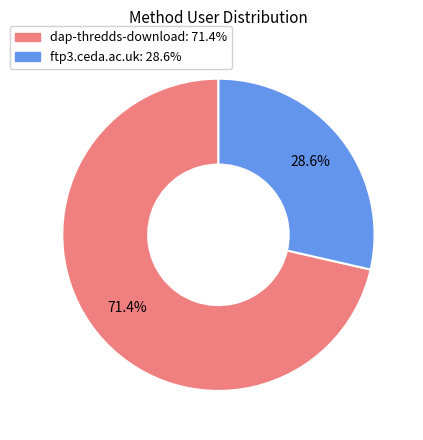

Which category has the smallest portion of the pie?

ftp3.ceda.ac.uk